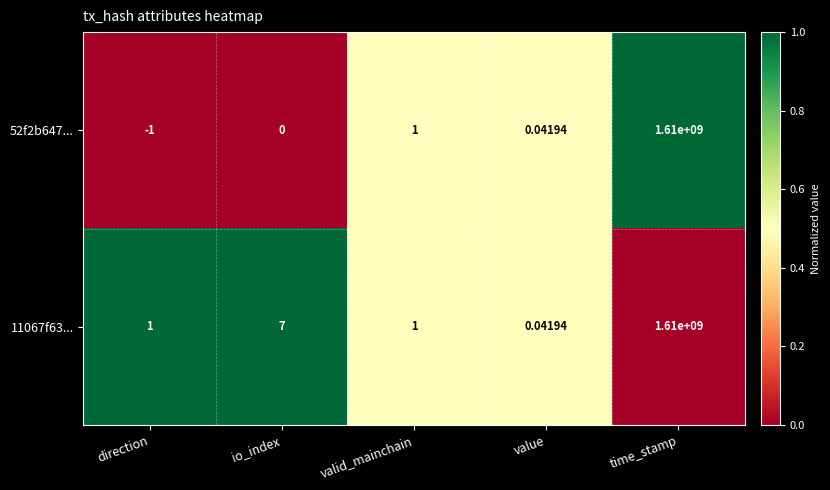

At which label does 52f2b647... reach its peak?

time_stamp